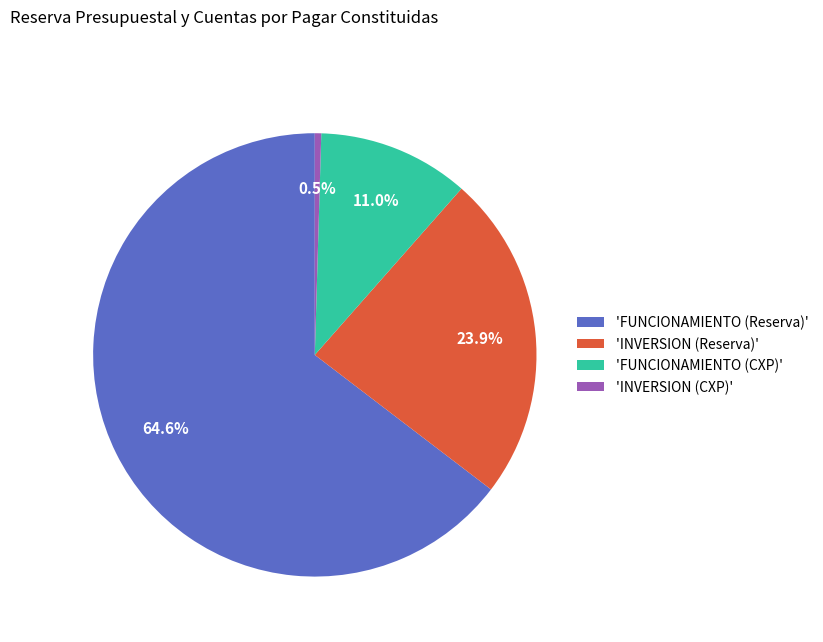

Rank the categories by value from highest to lowest.

'FUNCIONAMIENTO (Reserva)', 'INVERSION (Reserva)', 'FUNCIONAMIENTO (CXP)', 'INVERSION (CXP)'